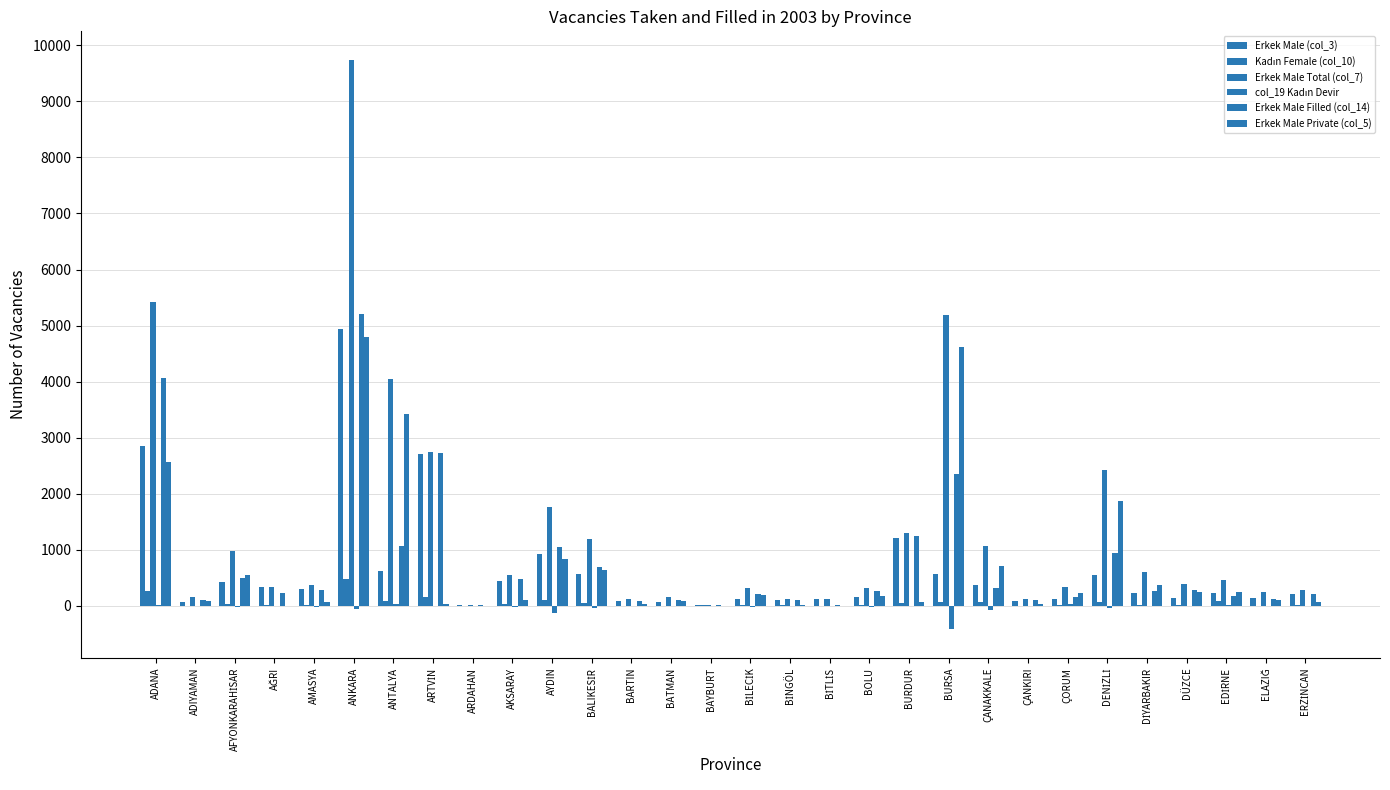

At how many categories does at least one series exceed 3734?

4